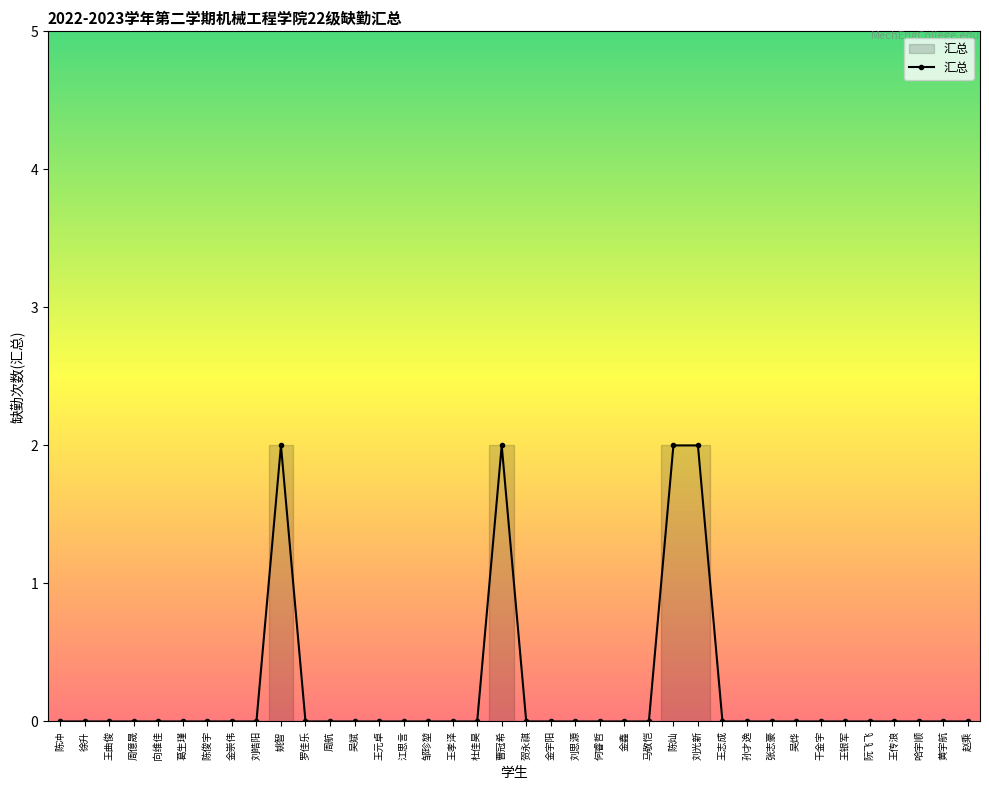

What is the label of the 28th point from the left?

王志成